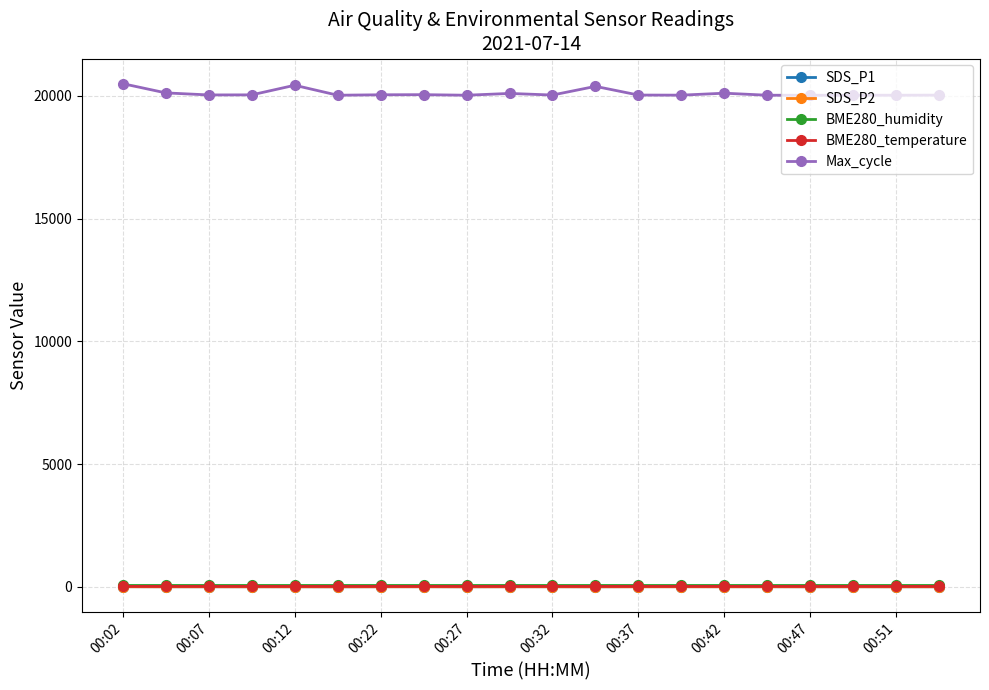

True or false: BME280_temperature has more than 0 points higher than both neighbors.

True